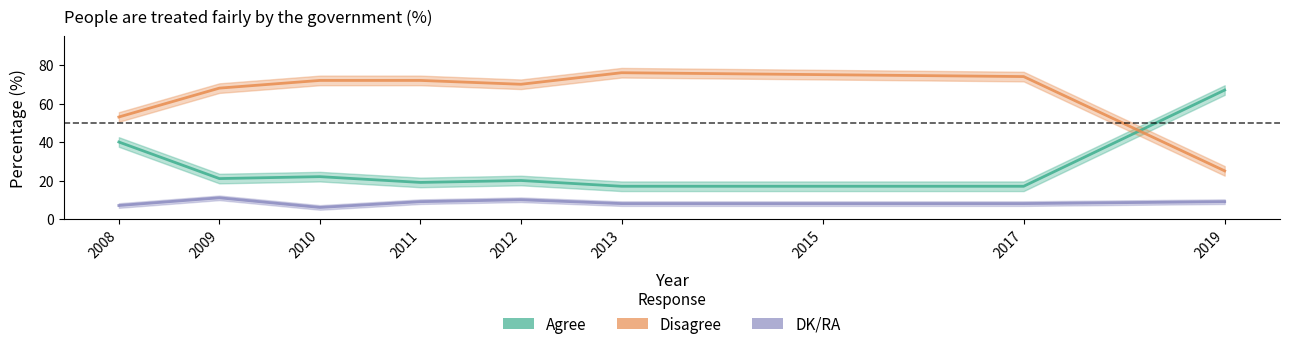

How many lines are shown in the chart?

3